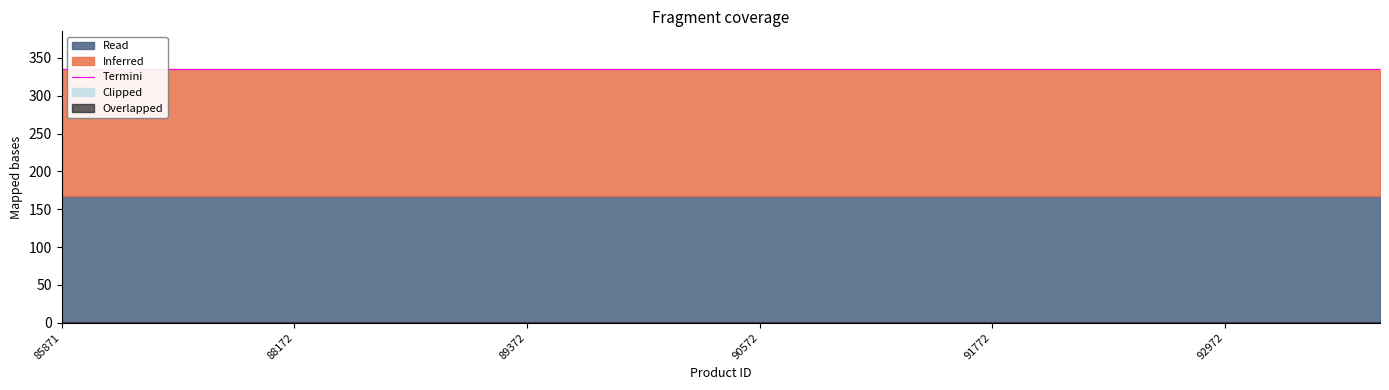

How many categories are shown in the chart?

18